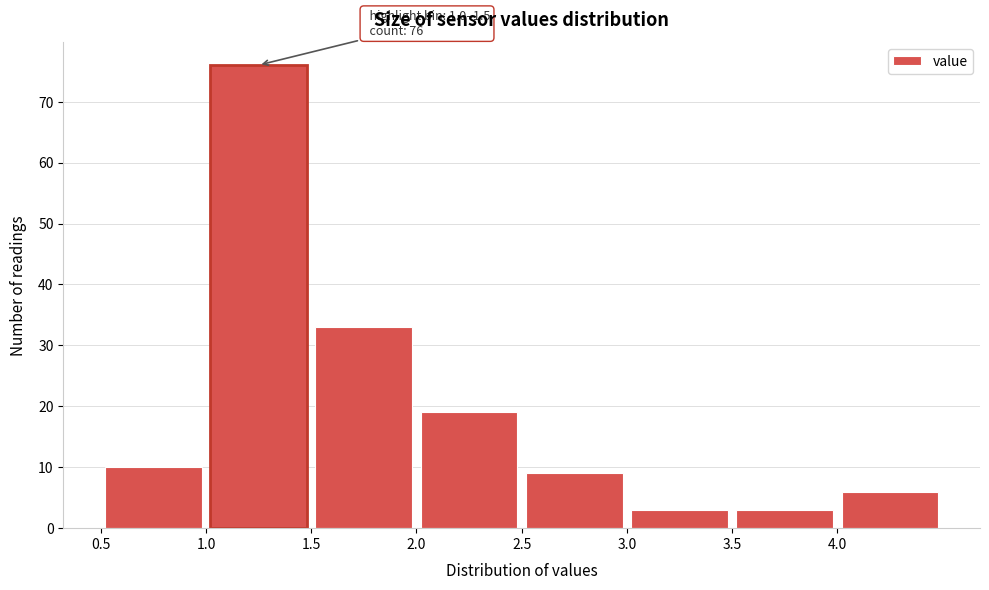

Which range on the x-axis has the tallest bar?

1.0 to 1.5